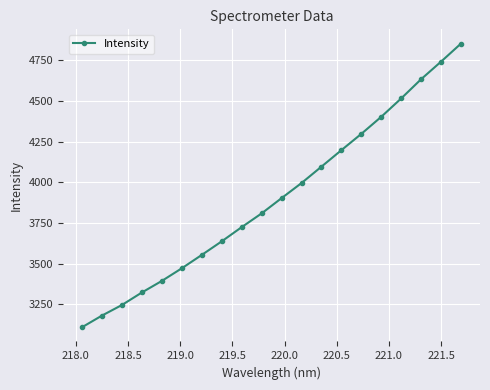

What is the difference between the maximum and minimum values?

1743.7